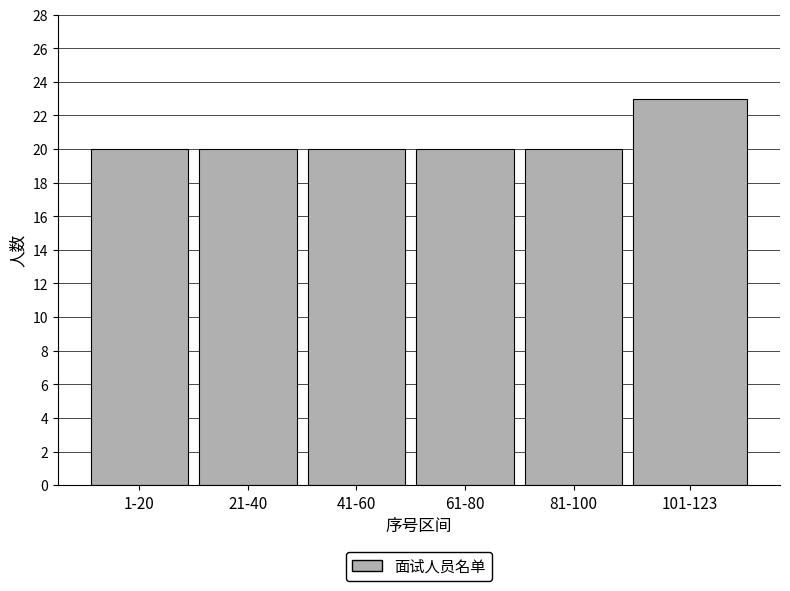

Reading left to right, what are all the values shown in this chart?

1-20=20	21-40=20	41-60=20	61-80=20	81-100=20	101-123=23